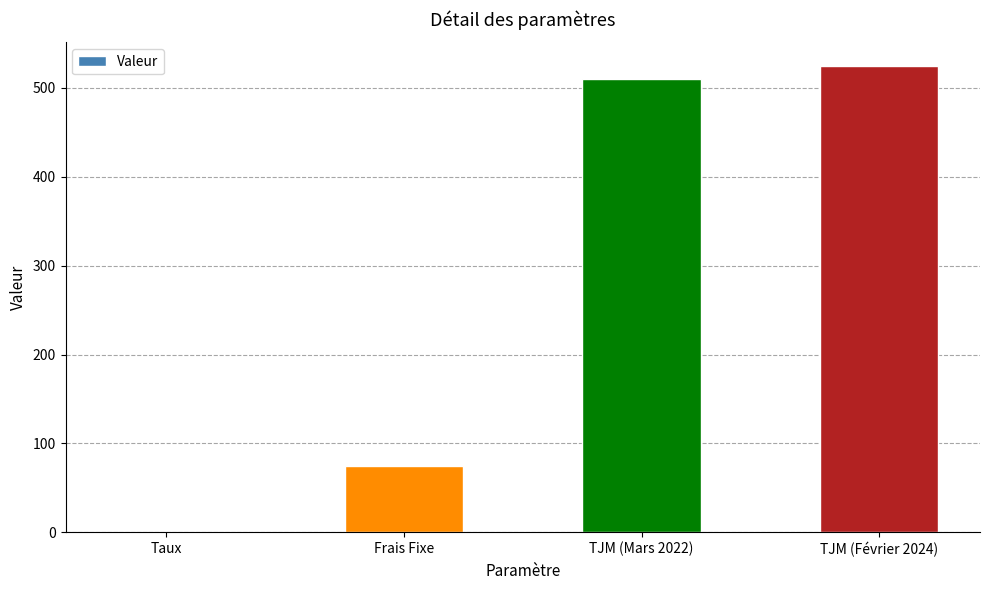

What is the change in value from Taux to TJM (Février 2024)?

+524.9